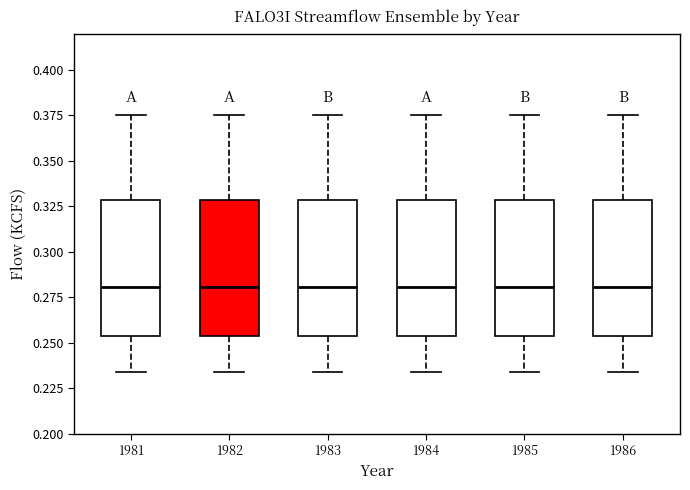

Reading left to right, read every box against the y-axis: the position of its median line, the range the box covers, and the ends of its whiskers. The values are not printed on the chart, so give them approximately, as read against the axis.

1981: median 0.280, box 0.255 to 0.330, whiskers 0.235 to 0.375
1982: median 0.280, box 0.255 to 0.330, whiskers 0.235 to 0.375
1983: median 0.280, box 0.255 to 0.330, whiskers 0.235 to 0.375
1984: median 0.280, box 0.255 to 0.330, whiskers 0.235 to 0.375
1985: median 0.280, box 0.255 to 0.330, whiskers 0.235 to 0.375
1986: median 0.280, box 0.255 to 0.330, whiskers 0.235 to 0.375